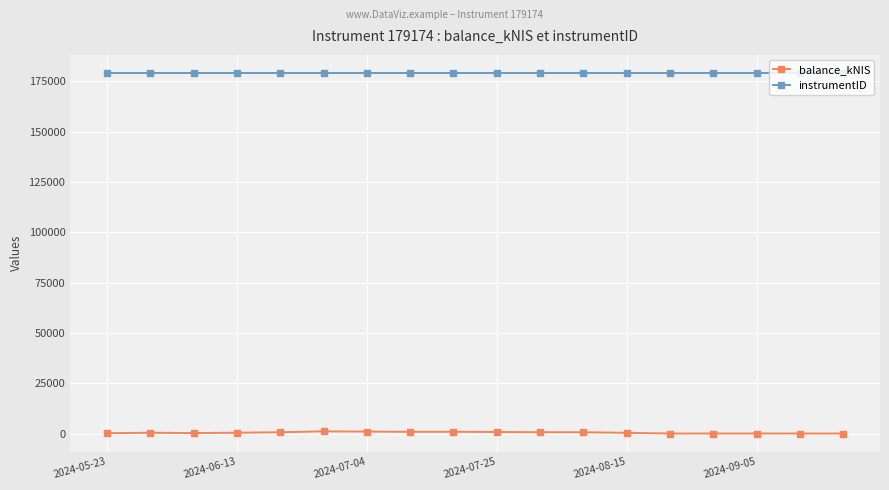

Which series has the largest total across all categories?

instrumentID